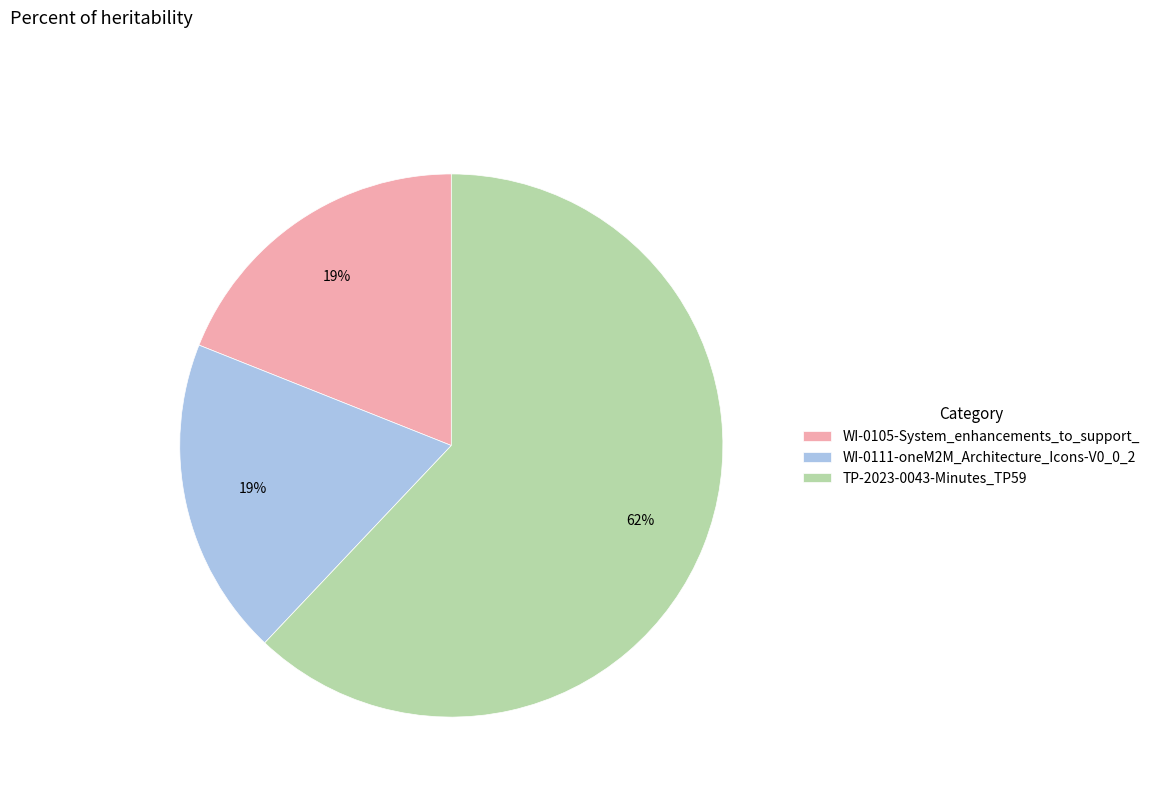

Which slice is the largest?

TP-2023-0043-Minutes_TP59